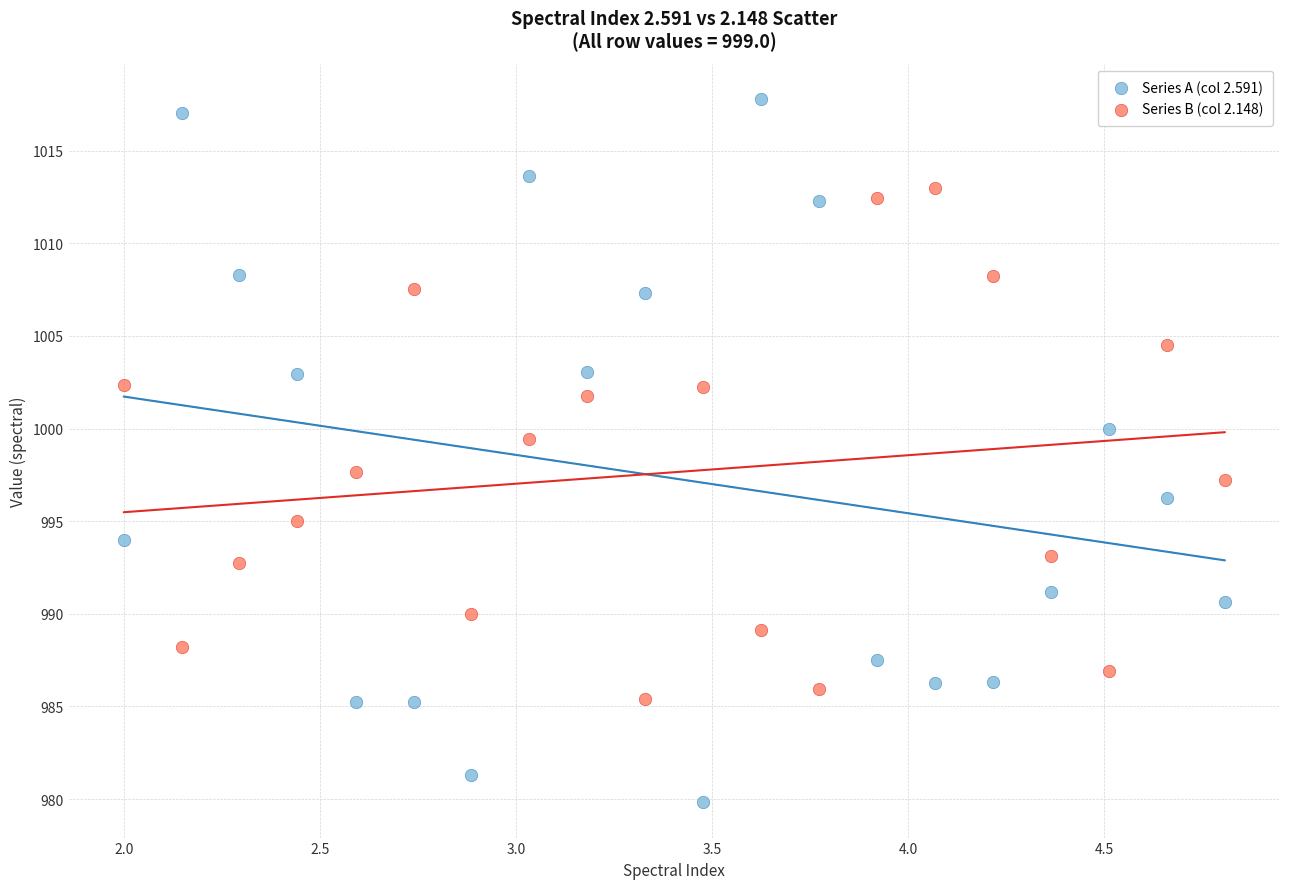

Which series reaches the maximum Y coordinate?

Series A (col 2.591)